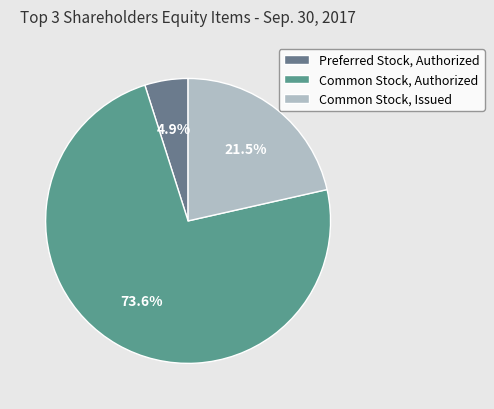

True or false: Preferred Stock, Authorized accounts for 1% of the total.

False